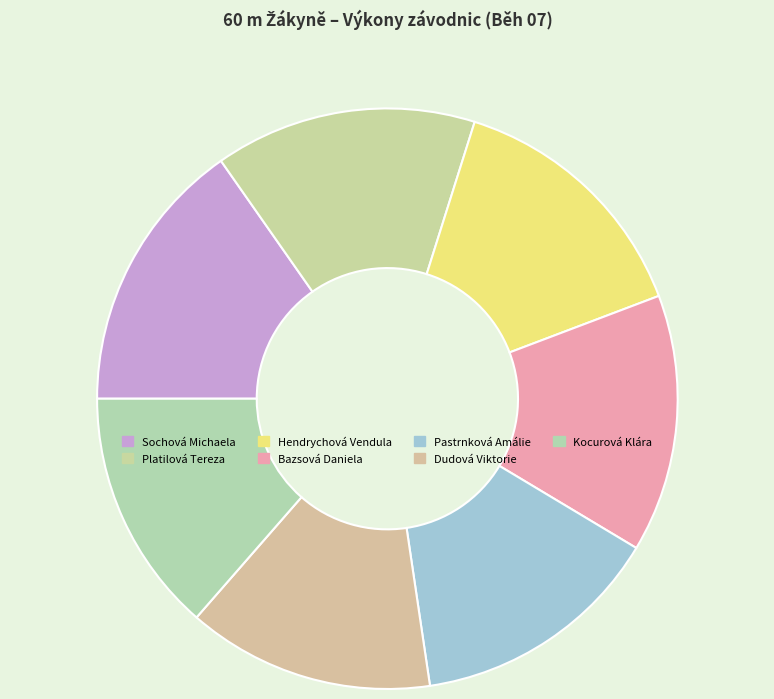

Does Platilová Tereza represent more than half of the total?

No